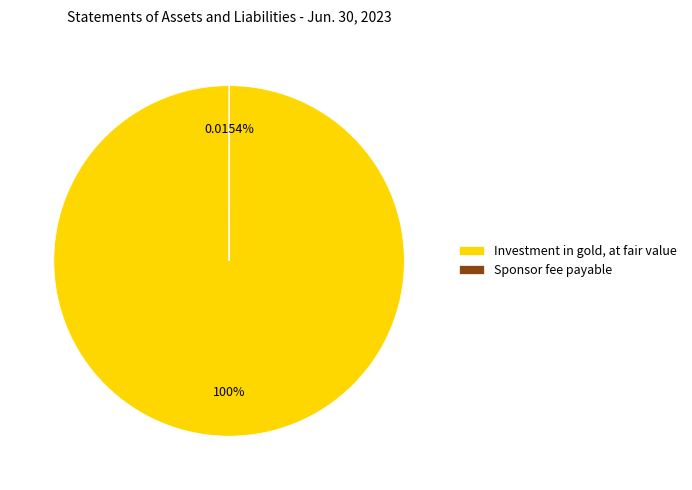

Which category has the biggest portion of the pie?

Investment in gold, at fair value